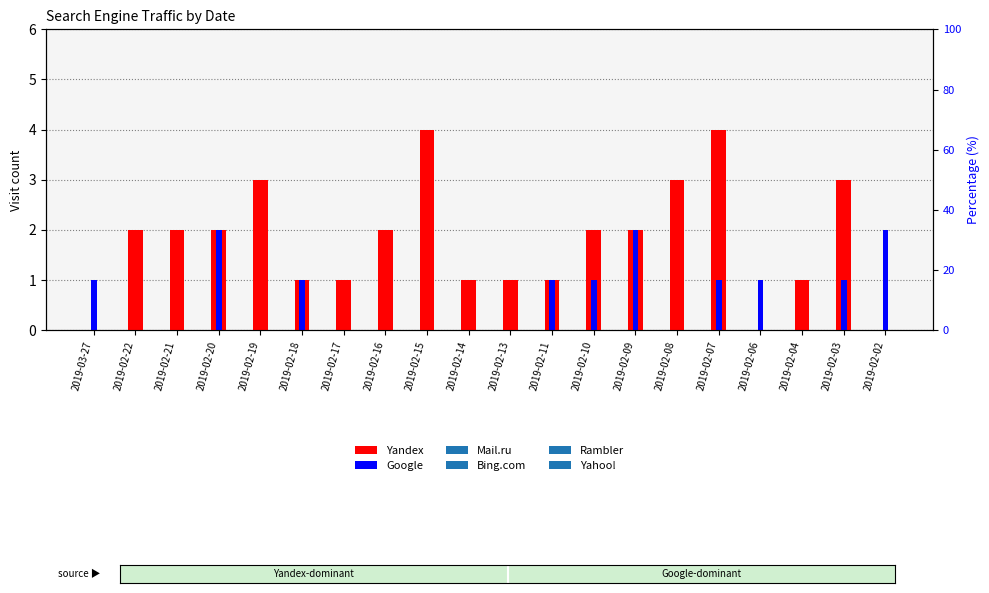

Rank the series by their average value, from lowest to highest.

Google, Yandex